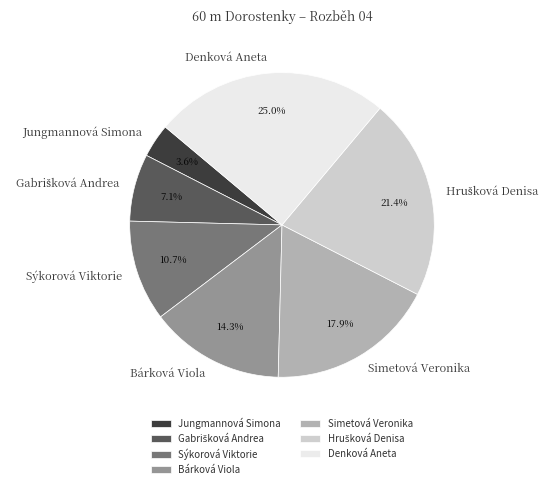

Between Simetová Veronika and Denková Aneta, which is larger?

Denková Aneta